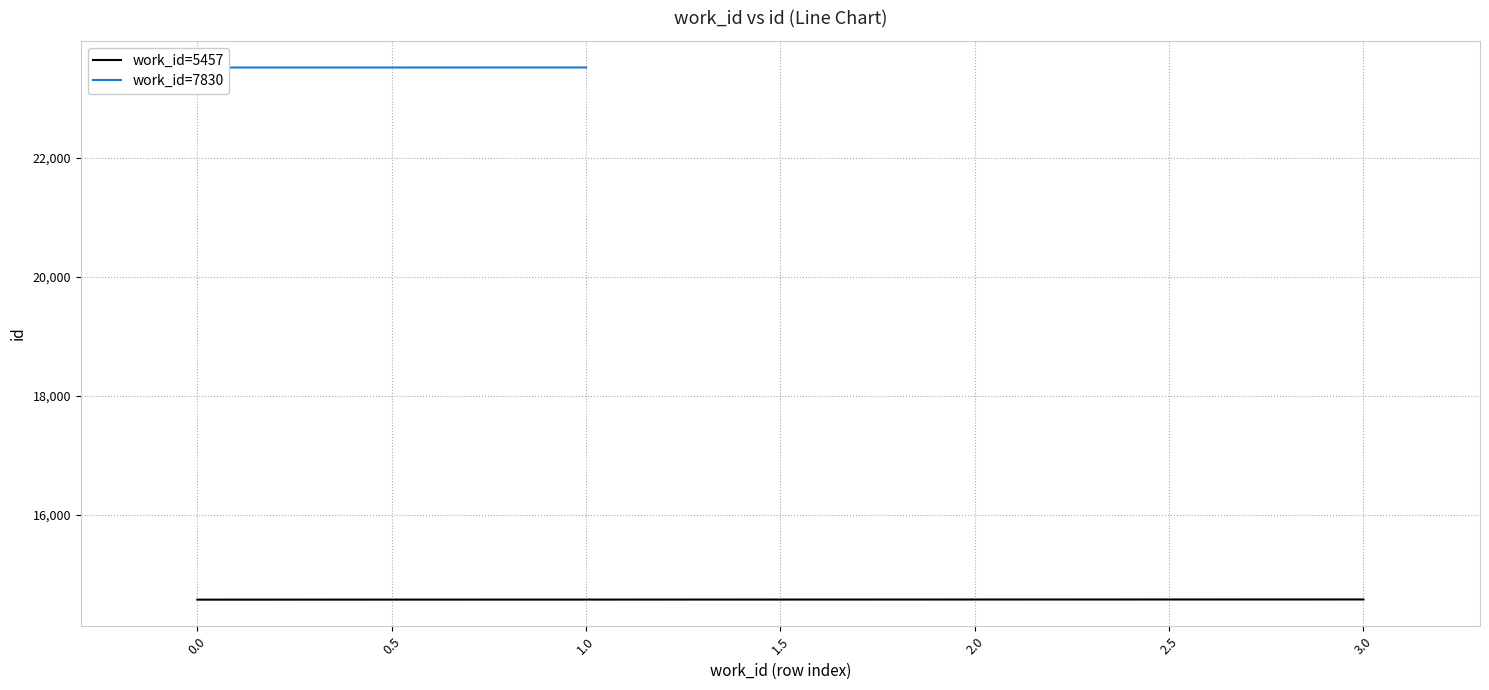

The value of work_id=5457 at 3.0 is 14584. True or false?

True